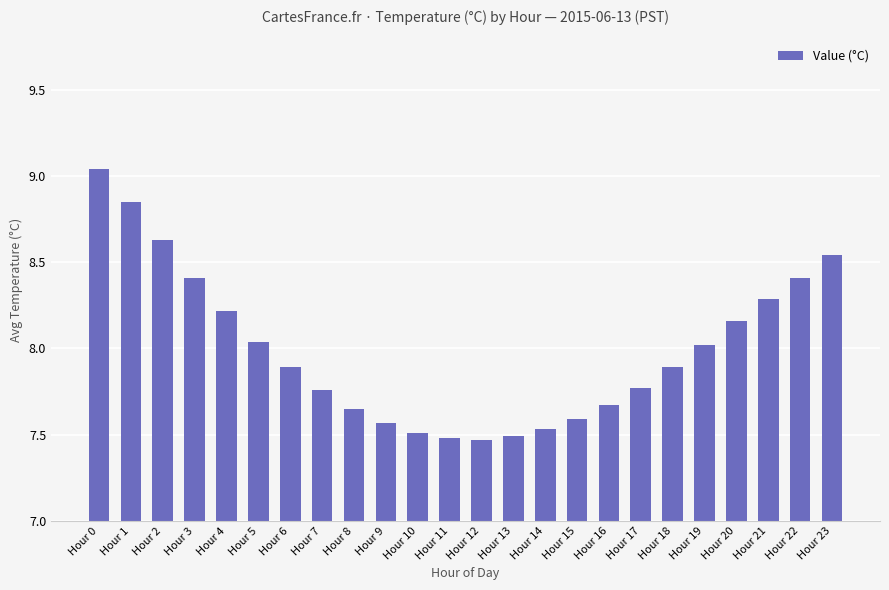

How many series are shown in this chart?

1